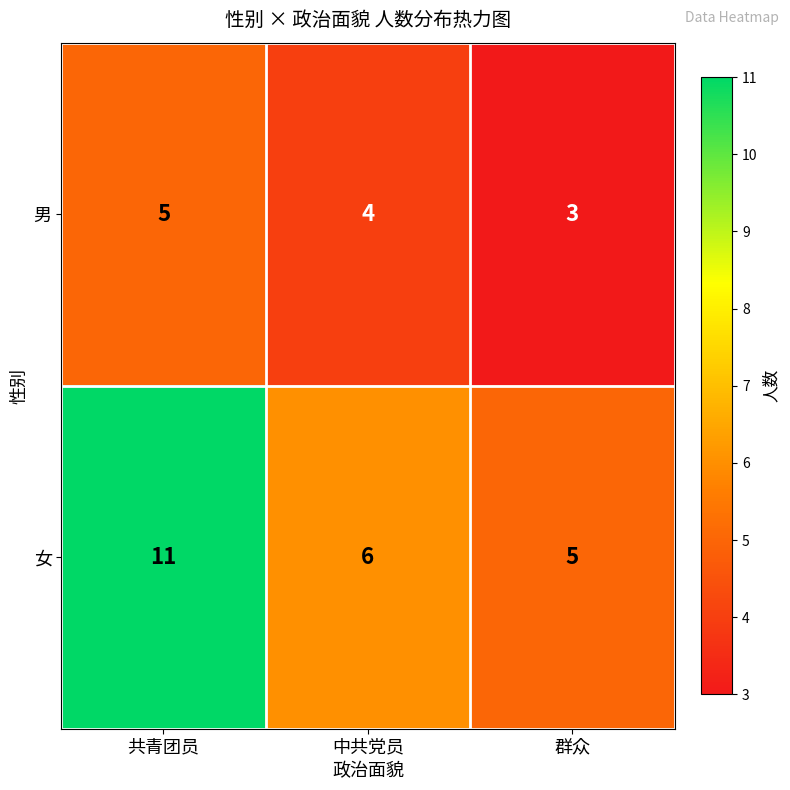

What is the difference between the maximum and minimum values in the 女 series?

6